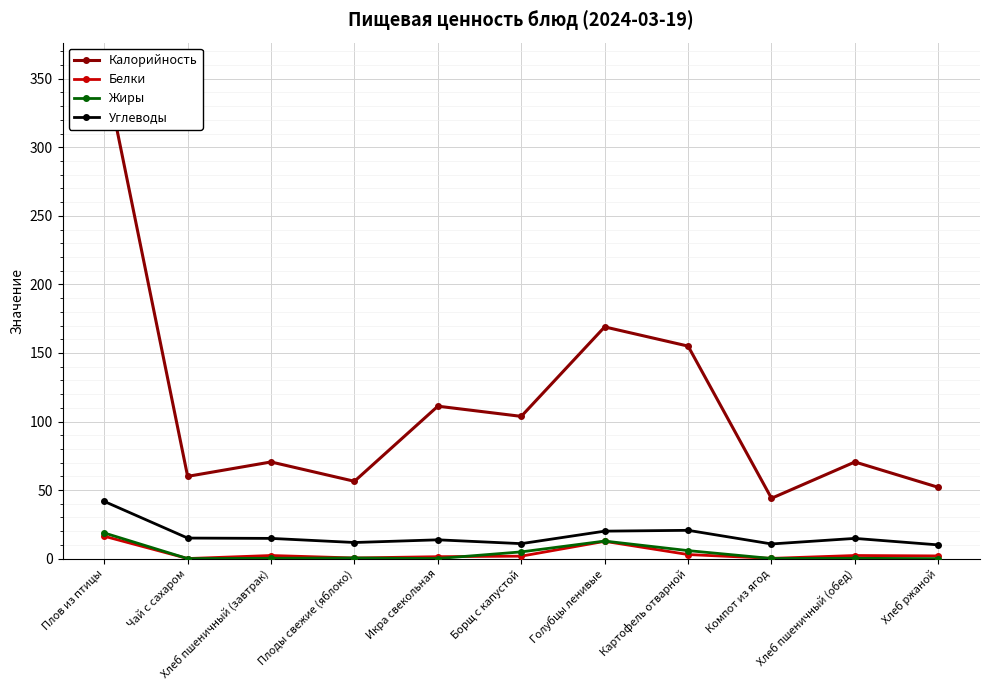

Which series has the largest total across all categories?

Калорийность